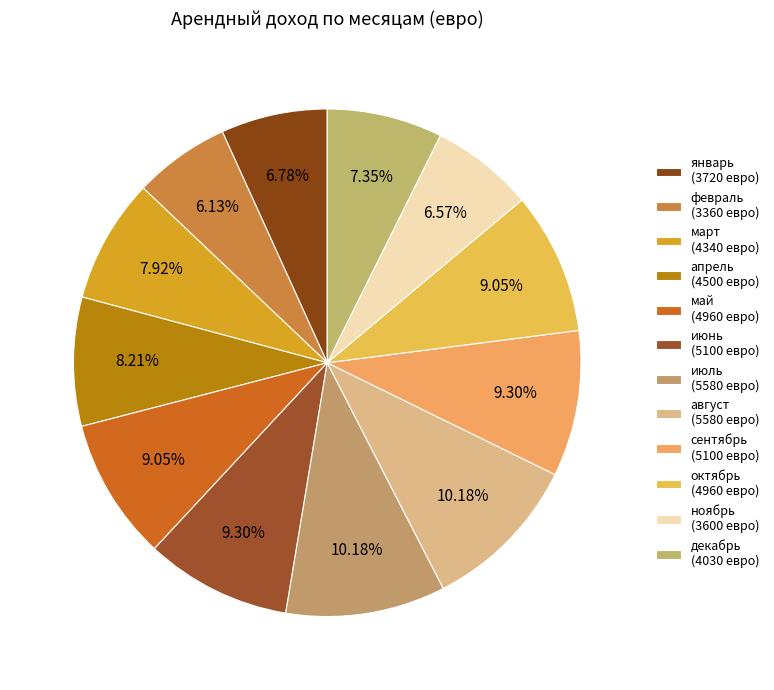

How many segments does this pie chart have?

12